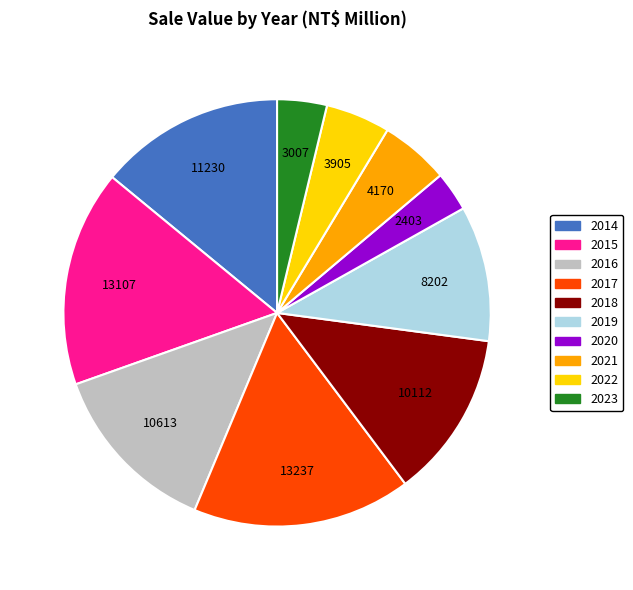

Does any single category account for the majority?

No